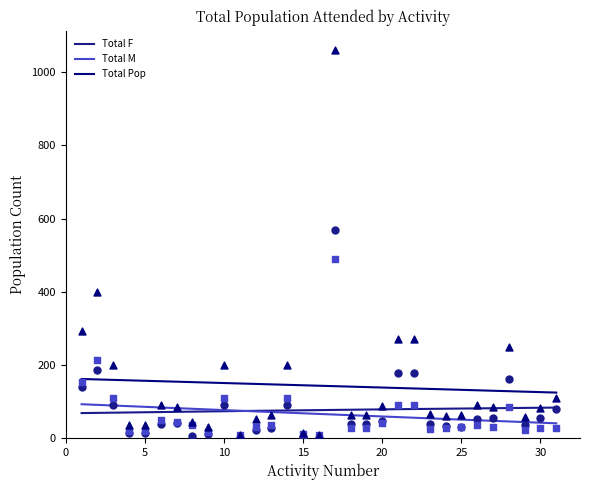

Which series contains the highest Y value?

Total Pop